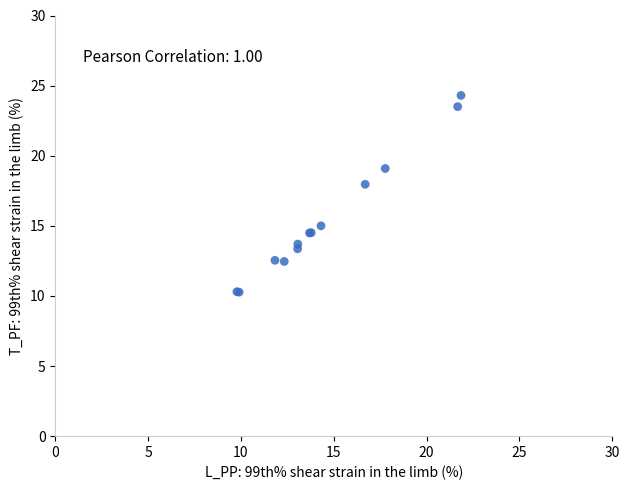

What Y value in the scatter plot is closest to 17?

18.0